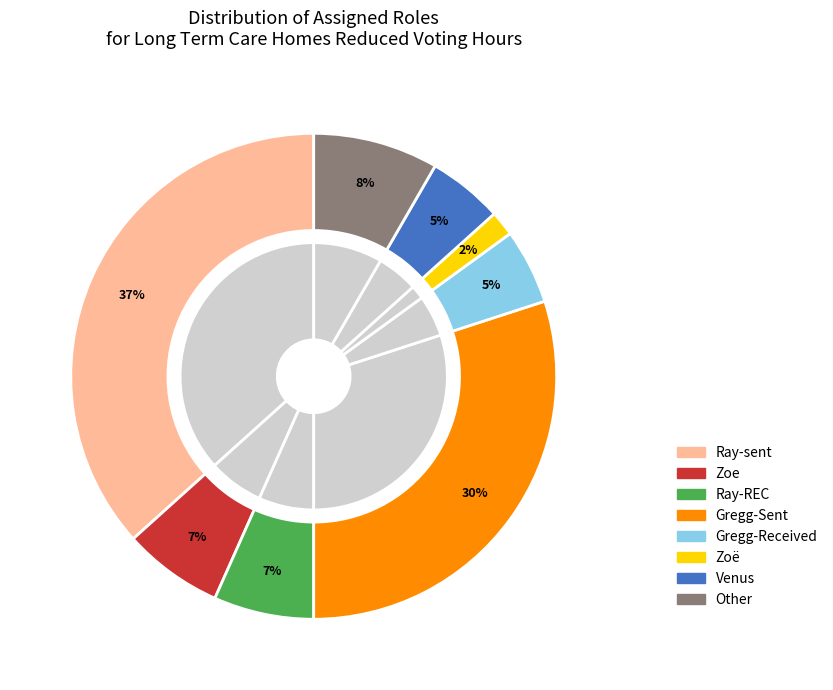

Rank the categories by value from lowest to highest.

Zoë, Gregg-Received, Venus, Zoe, Ray-REC, Other, Gregg-Sent, Ray-sent